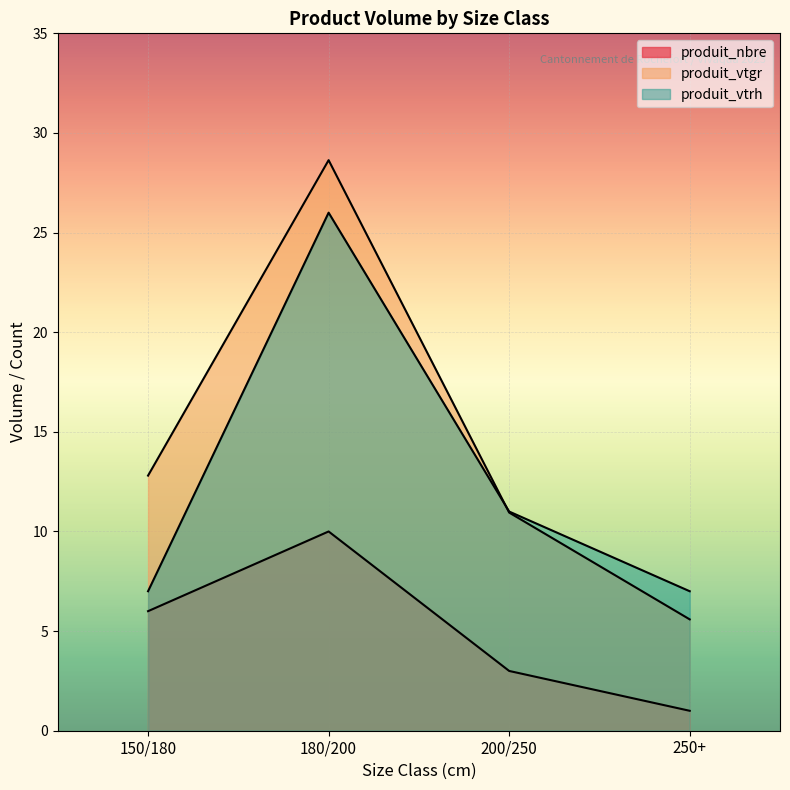

Where does the produit_vtgr series first go above 12?

150/180